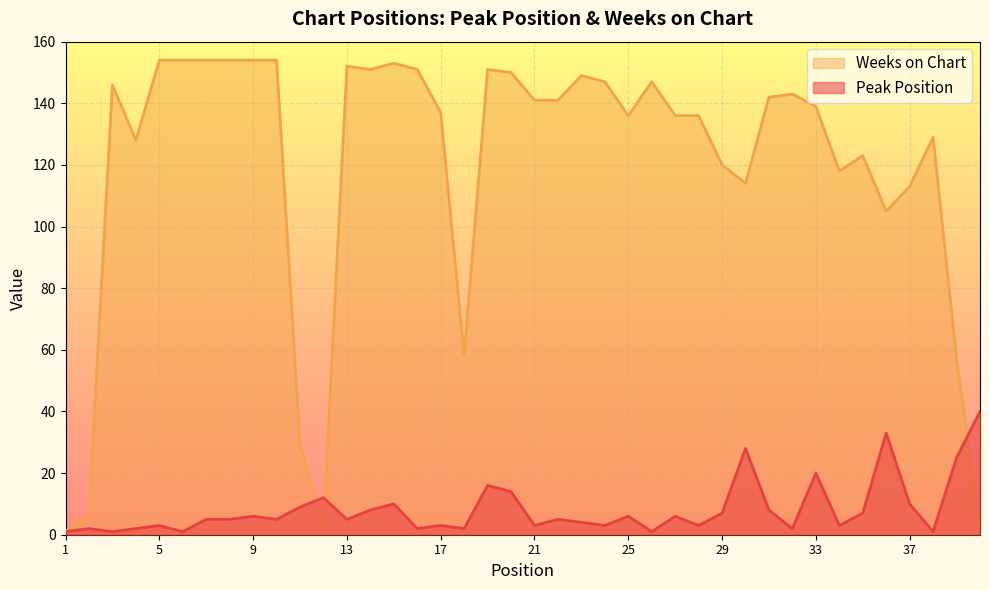

How many interior local valleys does the Peak Position series have?

13